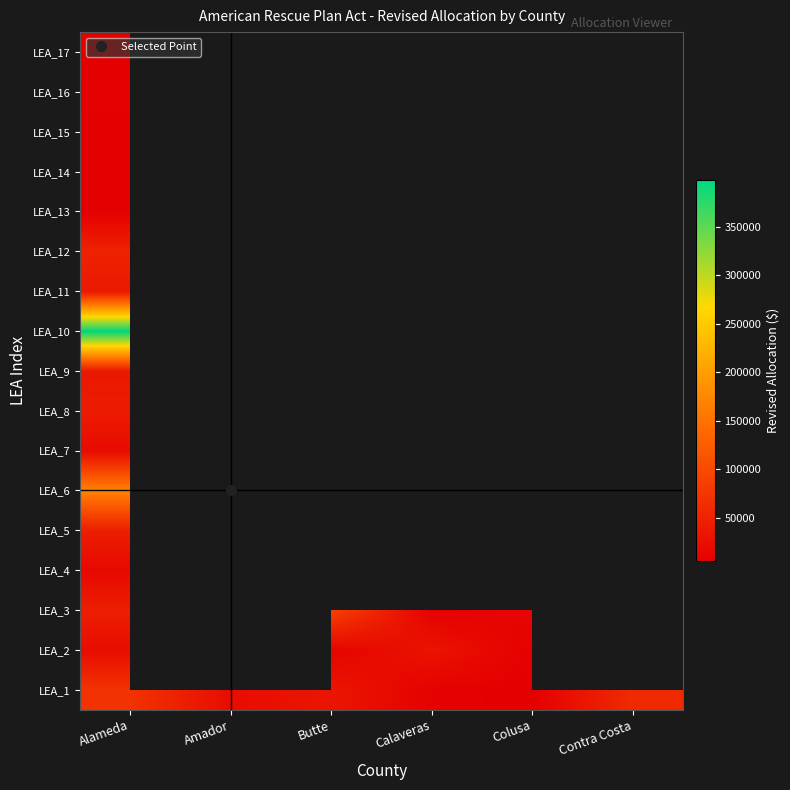

Where does the LEA_1 series first go above 32966?

Alameda